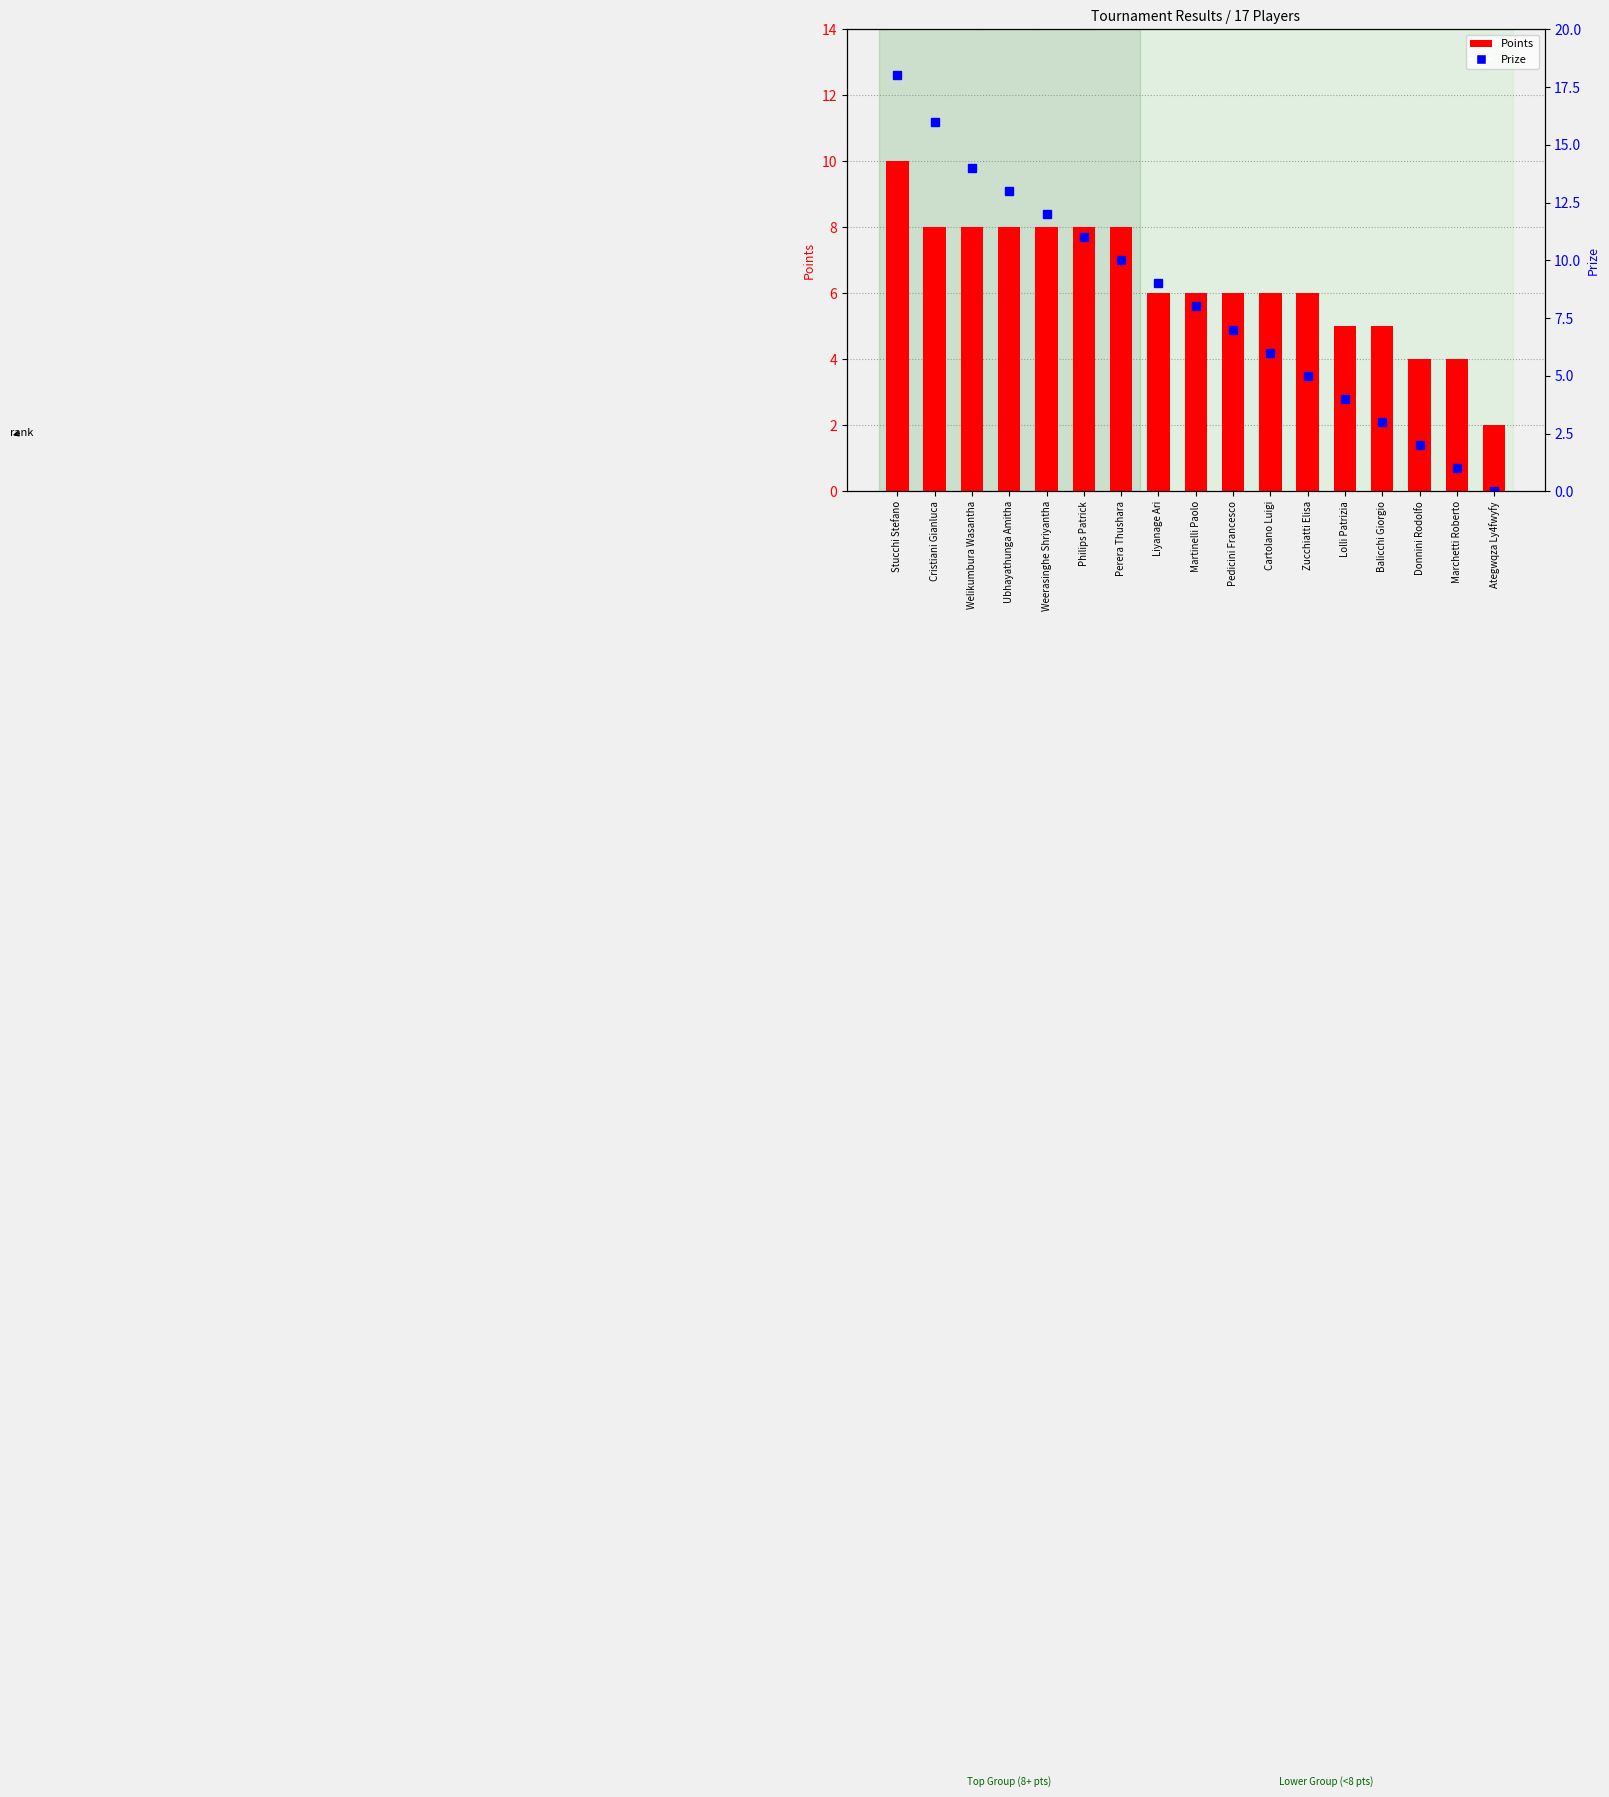

At how many categories does at least one series exceed 14?

2